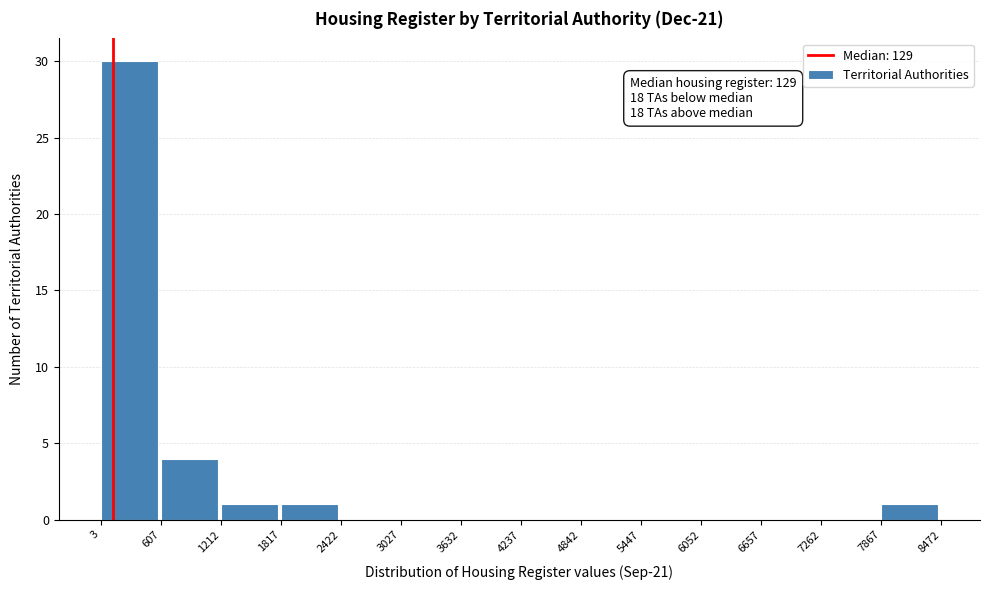

Over which range of the x-axis is the bar tallest?

3 to 607